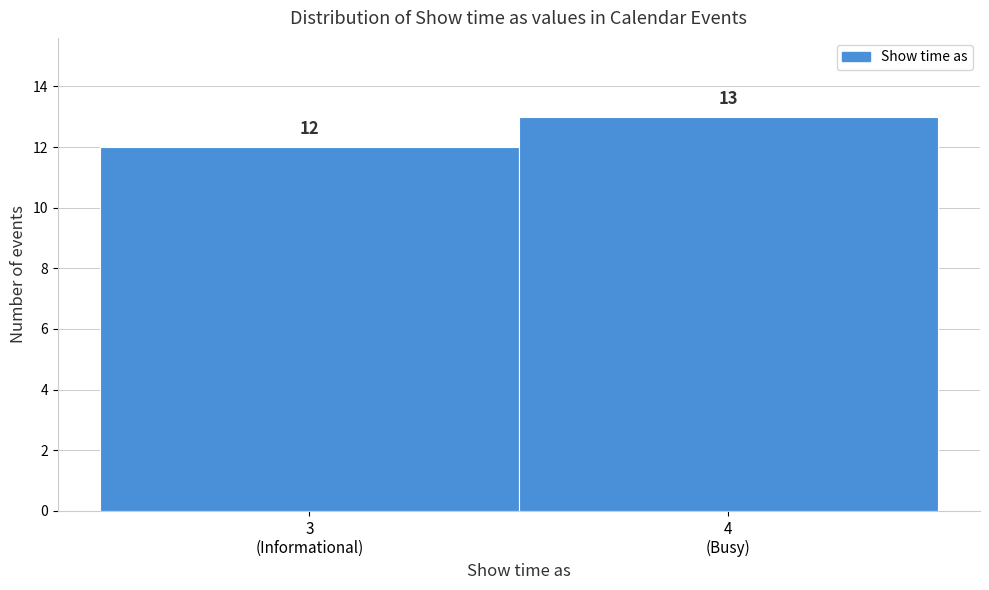

Reading right to left, list all the values displayed in this chart.

13	12